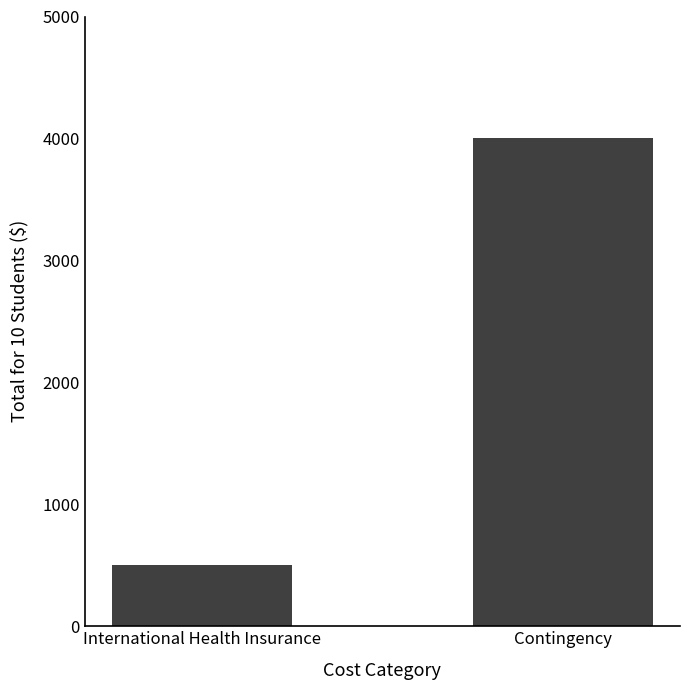

Between Contingency and International Health Insurance, which is larger?

Contingency